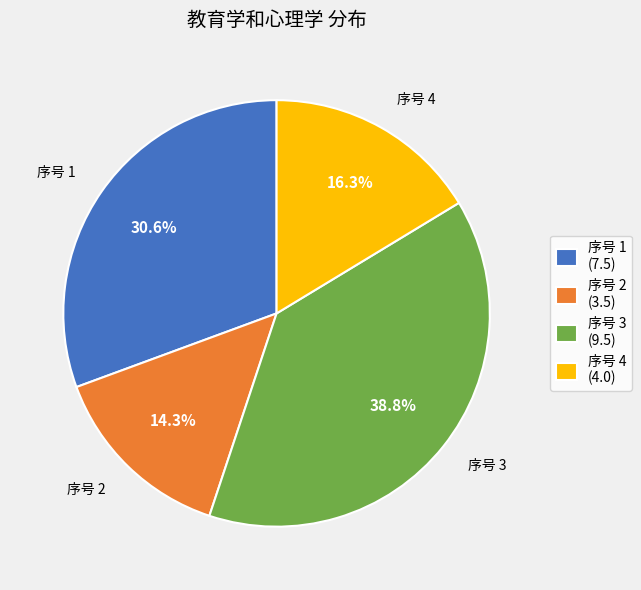

What portion of the pie excludes 序号 4 (4.0)?

83.7%